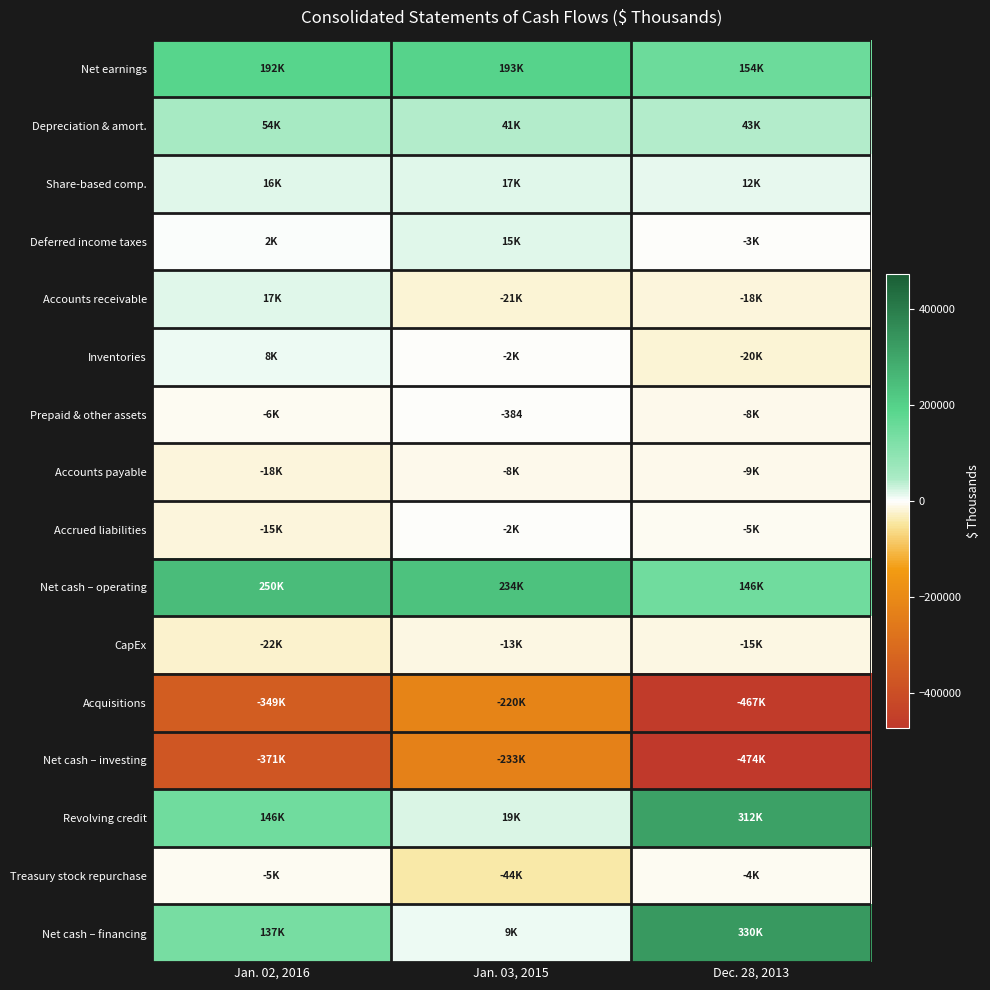

How many categories are shown in the chart?

3